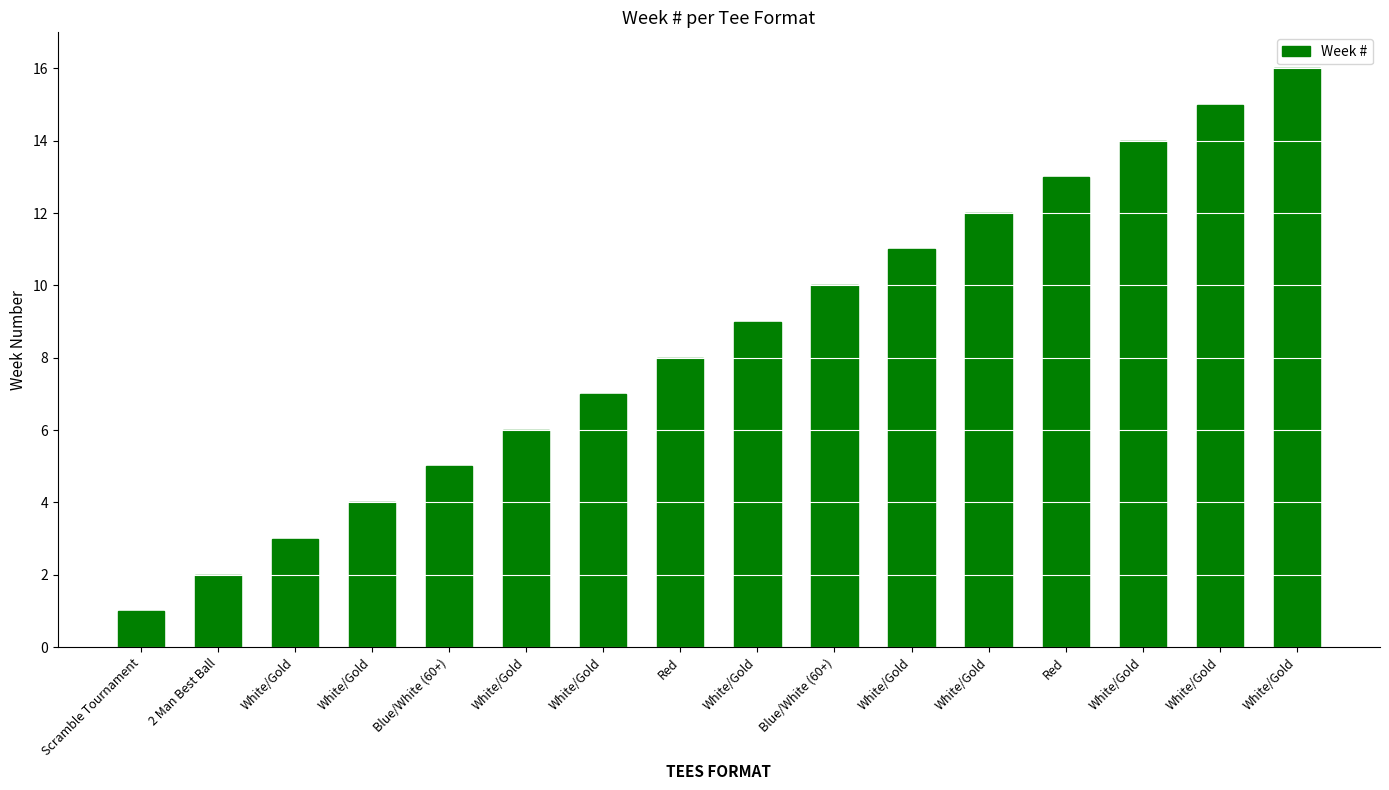

What is the label of the 8th bar from the left?

Red